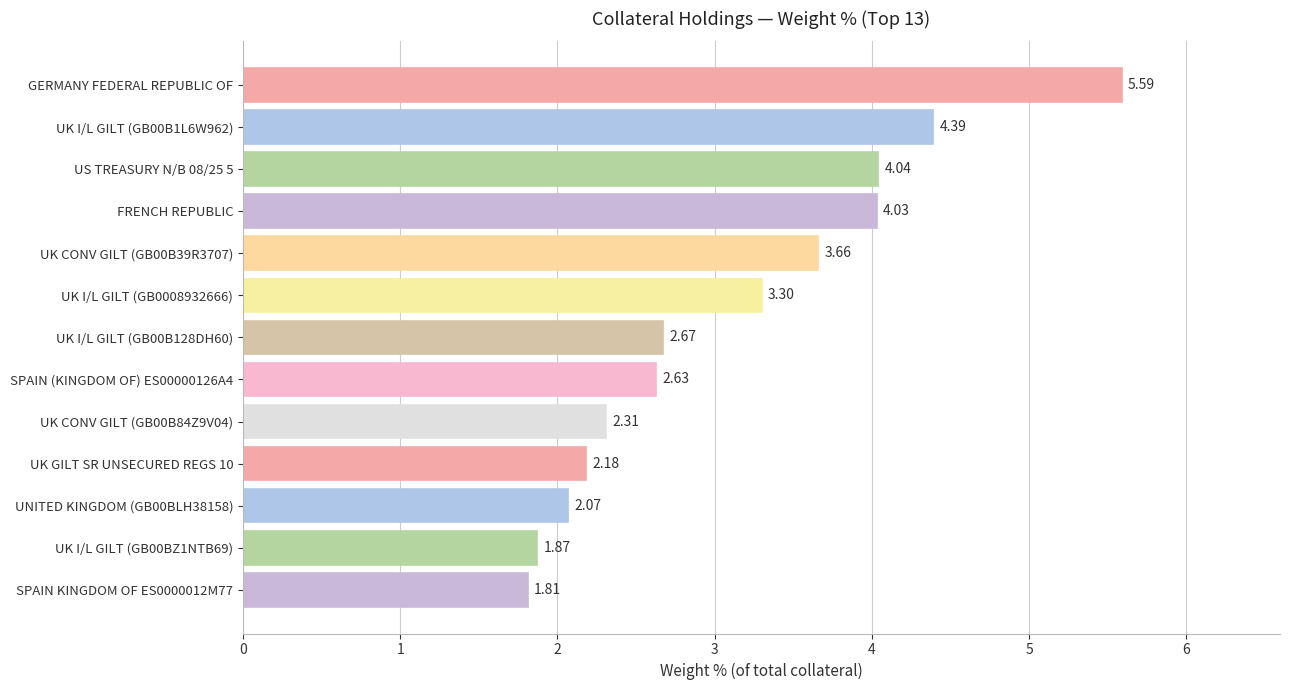

List the labels in order of value, smallest first.

SPAIN KINGDOM OF ES0000012M77, UK I/L GILT (GB00BZ1NTB69), UNITED KINGDOM (GB00BLH38158), UK GILT SR UNSECURED REGS 10, UK CONV GILT (GB00B84Z9V04), SPAIN (KINGDOM OF) ES00000126A4, UK I/L GILT (GB00B128DH60), UK I/L GILT (GB0008932666), UK CONV GILT (GB00B39R3707), FRENCH REPUBLIC, US TREASURY N/B 08/25 5, UK I/L GILT (GB00B1L6W962), GERMANY FEDERAL REPUBLIC OF